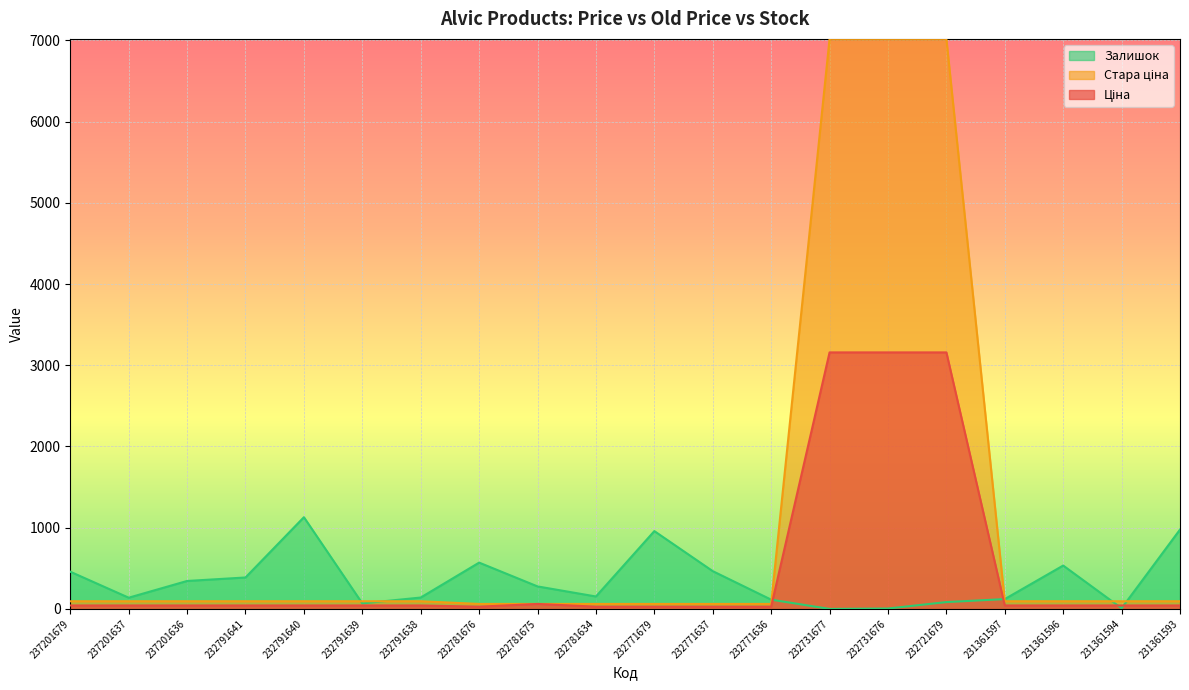

What is the sum of all Ціна values?

10139.5